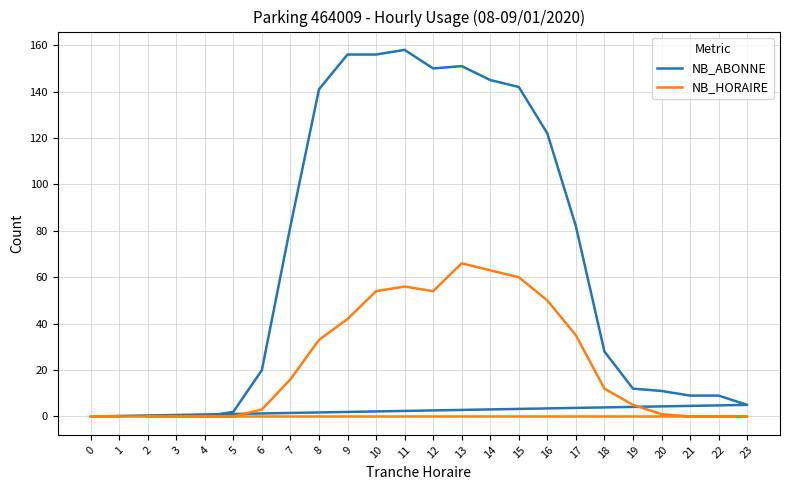

Rank the series by their maximum value, from lowest to highest.

NB_HORAIRE, NB_ABONNE